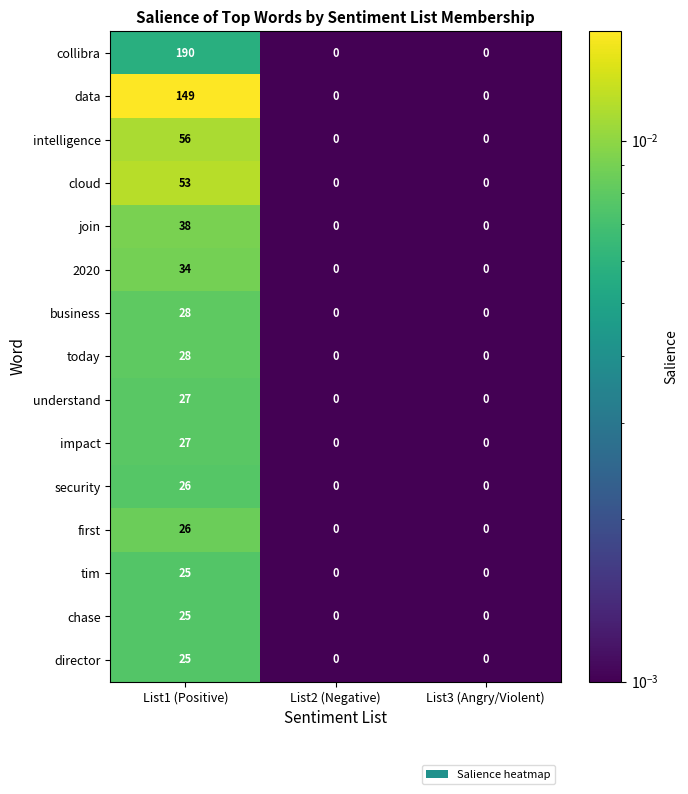

Which series has the widest spread of values?

collibra